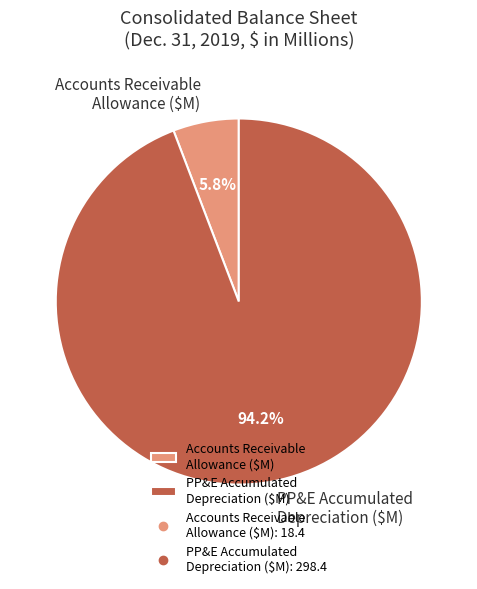

To the nearest percent, what is the difference between the largest and smallest slice percentages?

88%